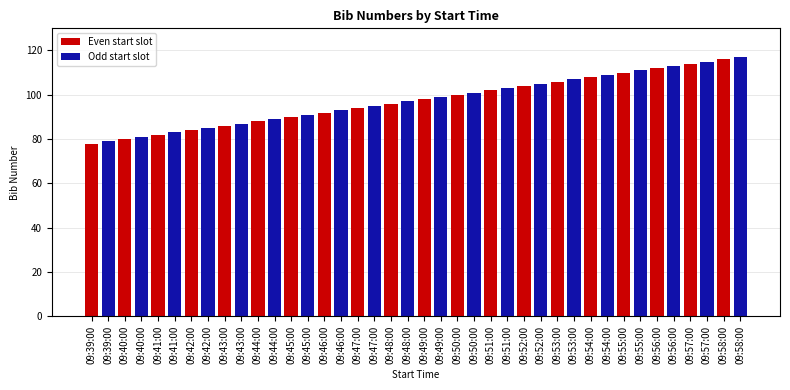

What is the total value across all series at 09:57:00?

229